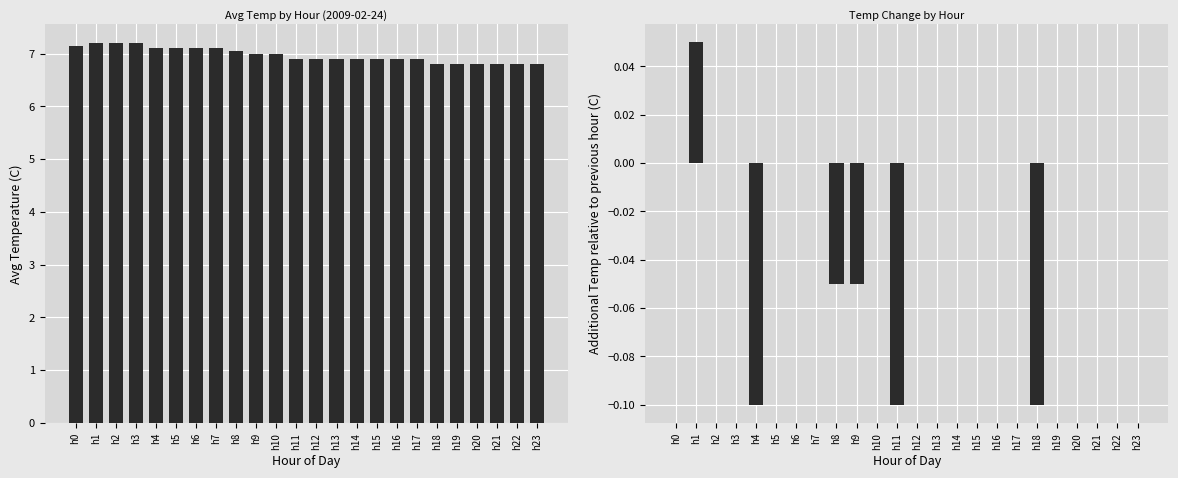

The value of Avg Temp (C) at h14 is 6.9. True or false?

True